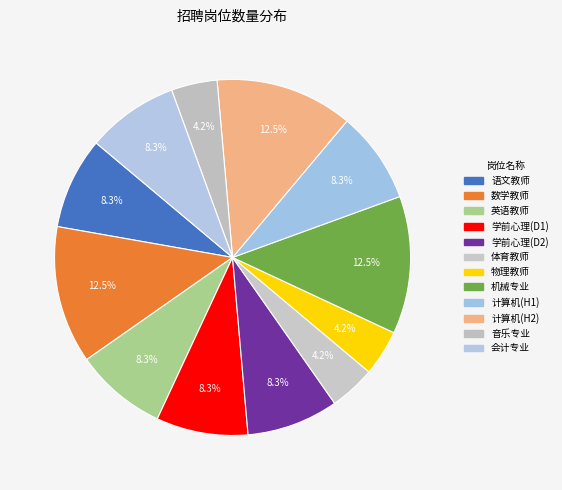

Which slice is the largest?

数学教师